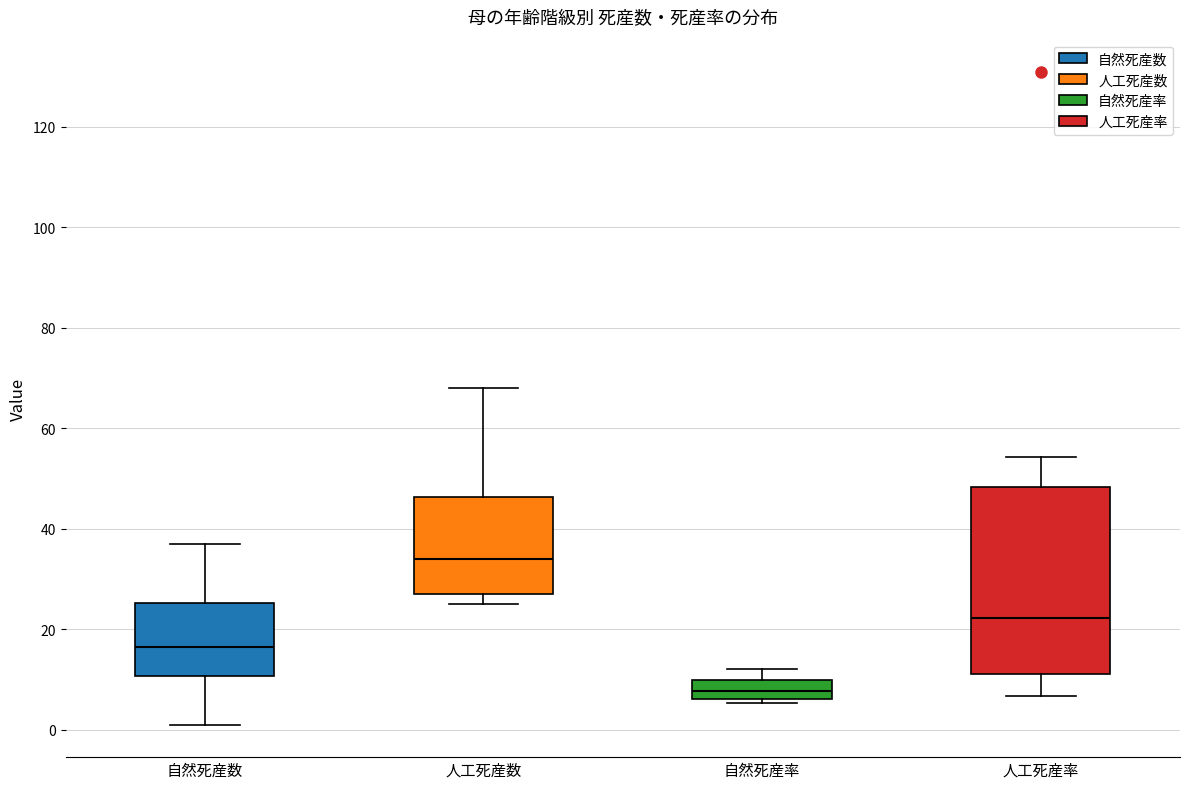

Where is the upper edge of the box for 自然死産率 on the y-axis? The values are not printed on the chart, so give them approximately, as read against the axis.

10